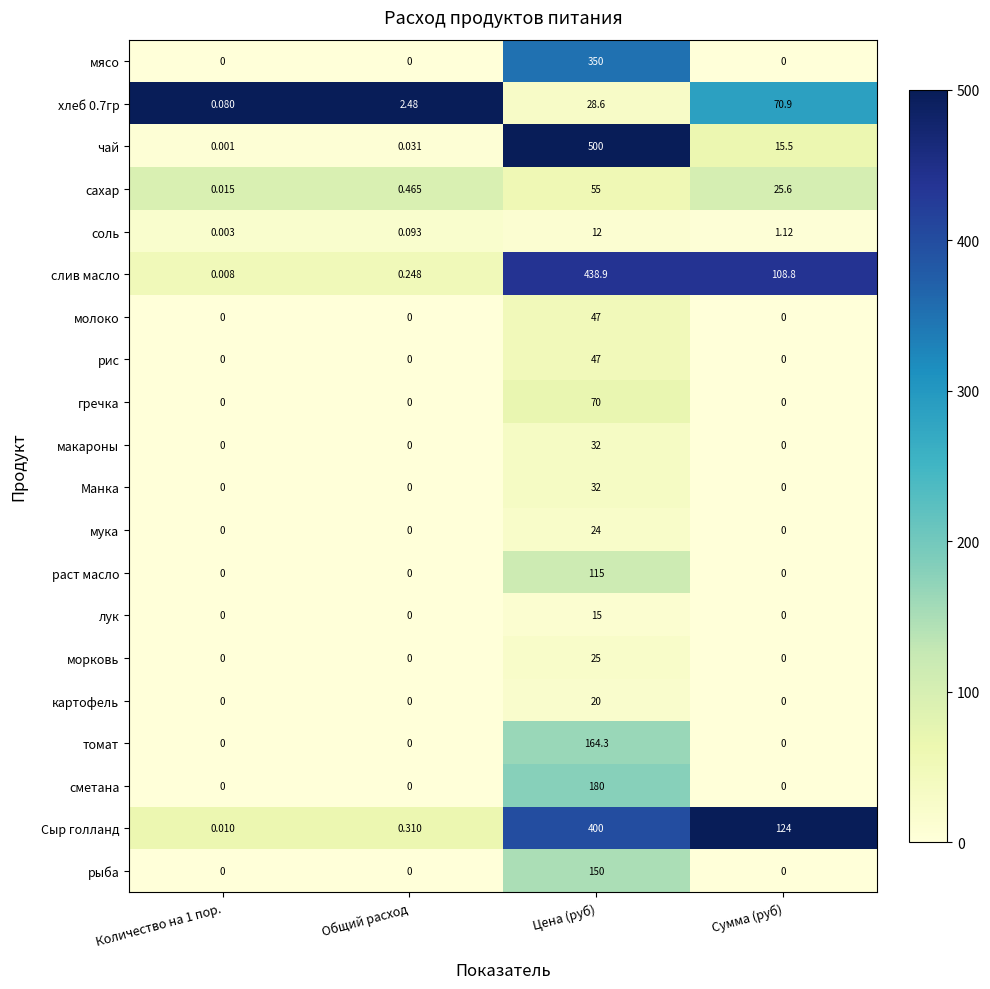

Which label corresponds to the largest value in the chart?

Цена (руб)